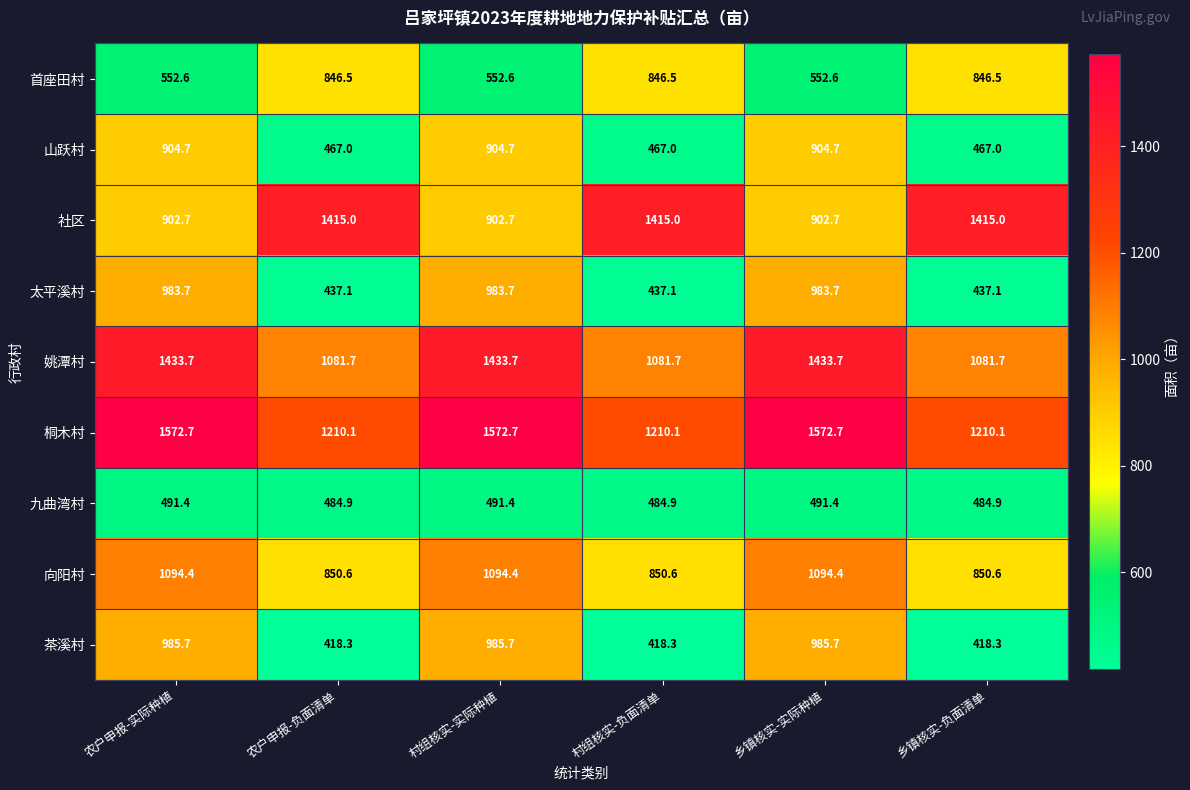

The 姚潭村 series shows 1852.8 at 农户申报-负面清单. True or false?

False